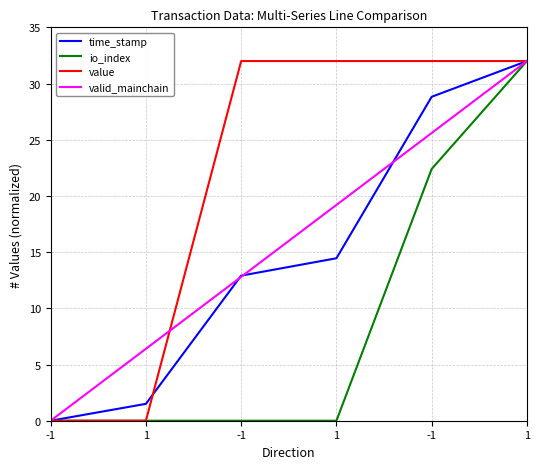

Which series has the widest spread of values?

time_stamp